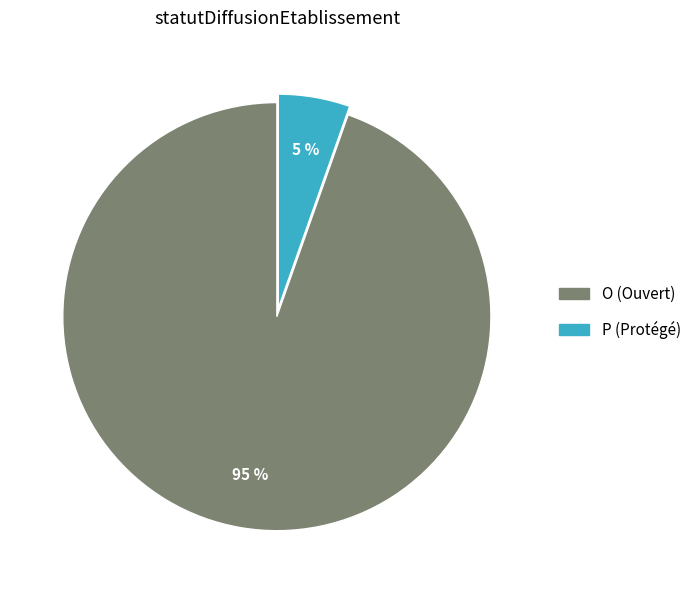

Does O account for over 50% of the chart?

Yes